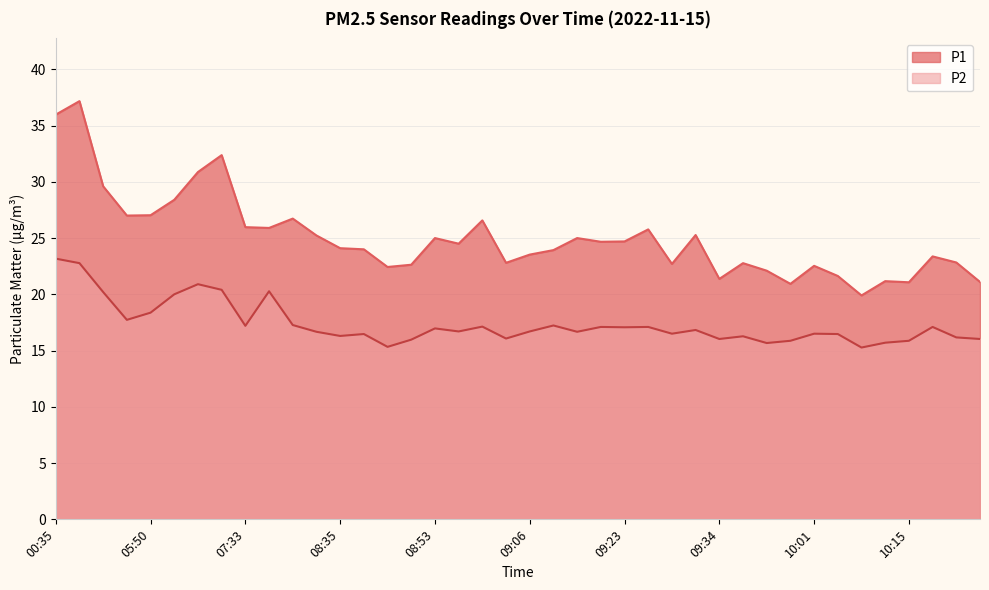

What position from the left is 08:40?

15